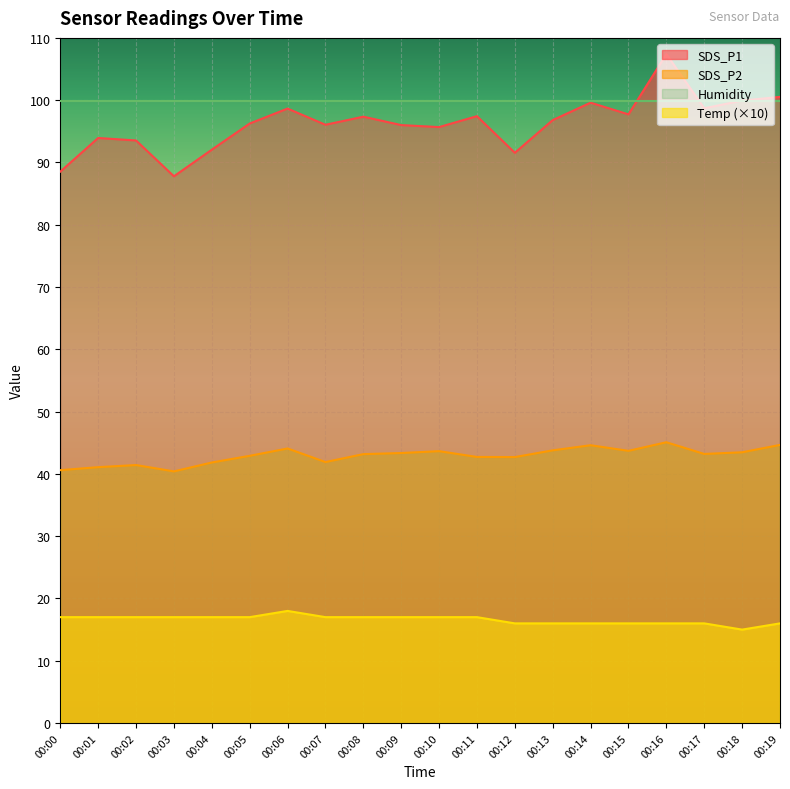

At which label does SDS_P2 first exceed 43?

00:06